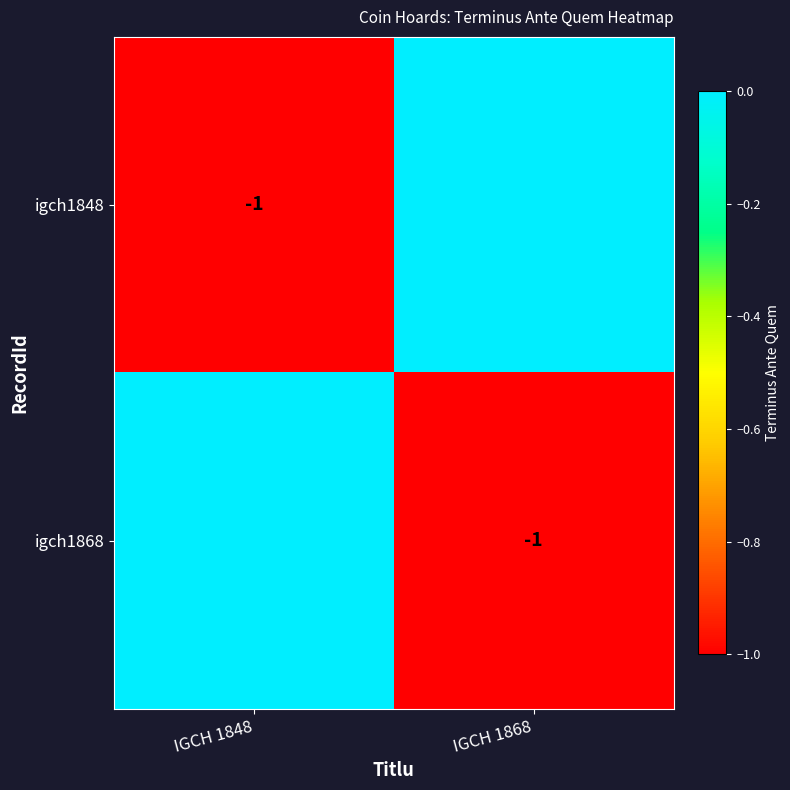

The igch1848 series shows -1 at IGCH 1848. True or false?

True